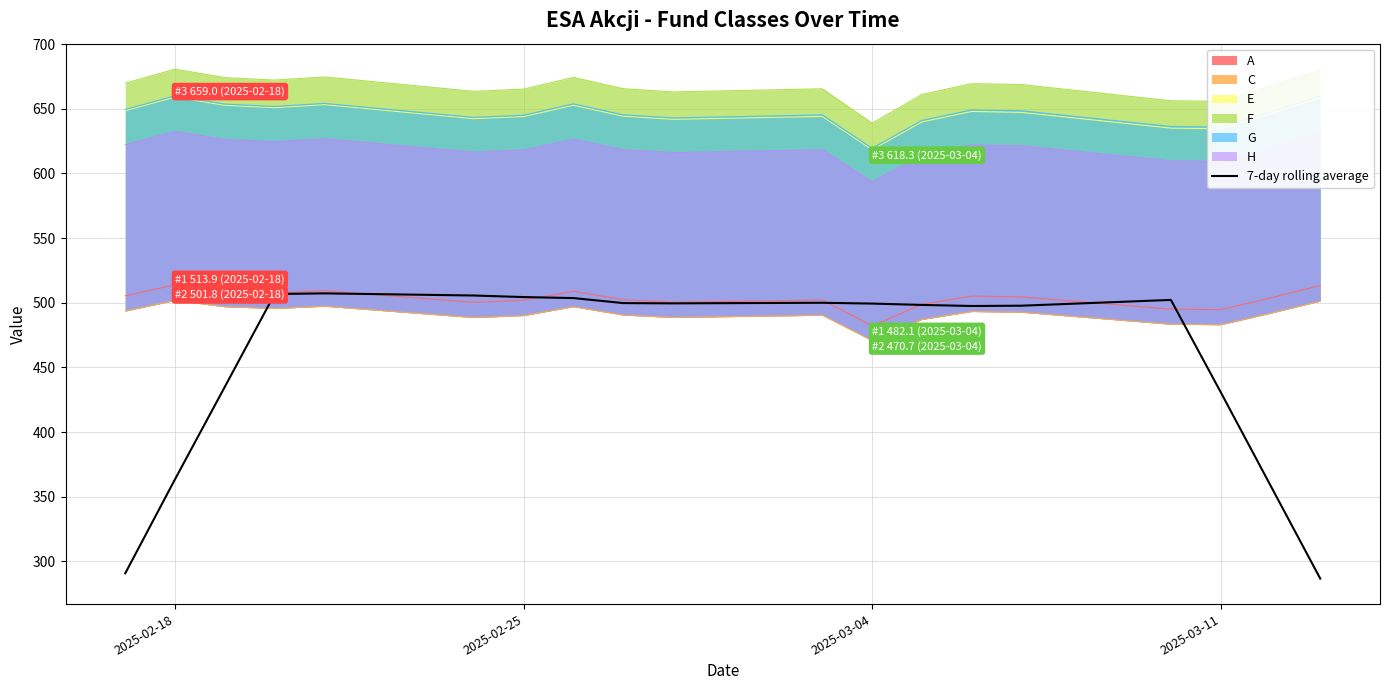

How many lines are shown in the chart?

1